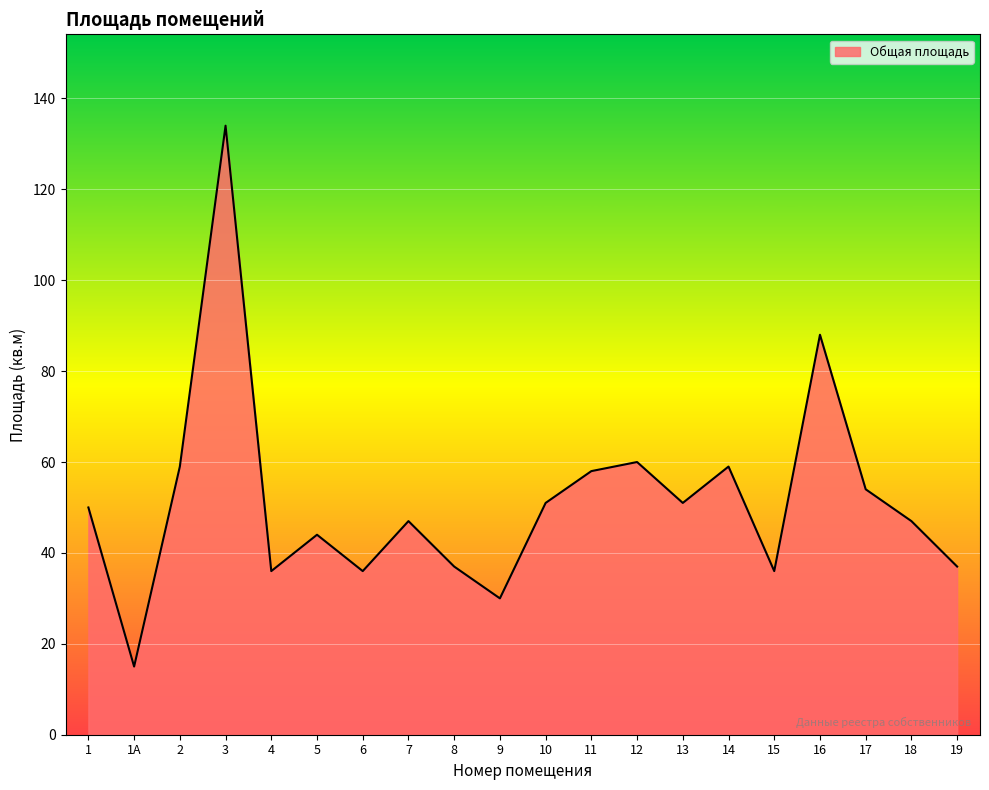

Approximately how many times larger is the value at 15 compared to 11?

0.6